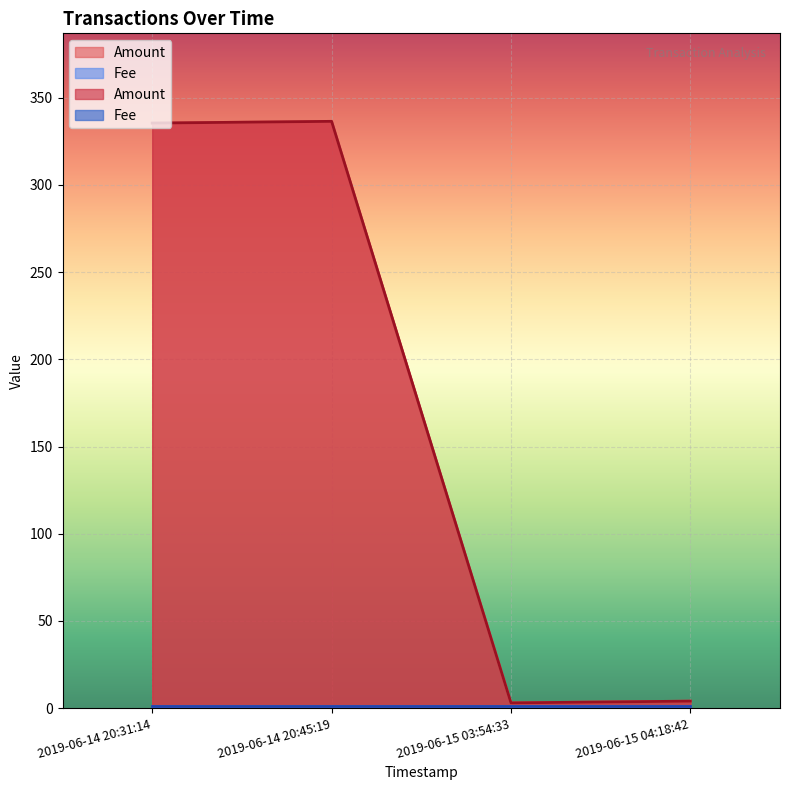

What is the minimum value shown in the chart?

3.0